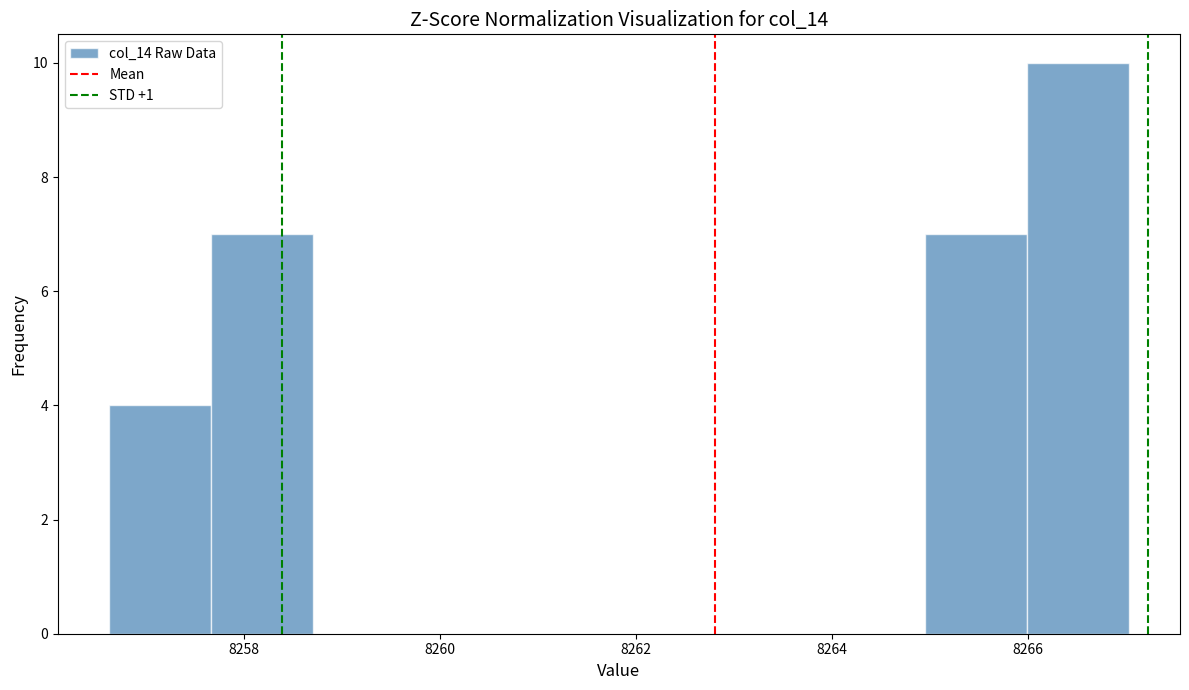

How tall is the bar that spans 8266.0 to 8267.0 on the x-axis? Neither the bar edges nor the heights are printed on the chart, so give them approximately, as read against the axes.

10